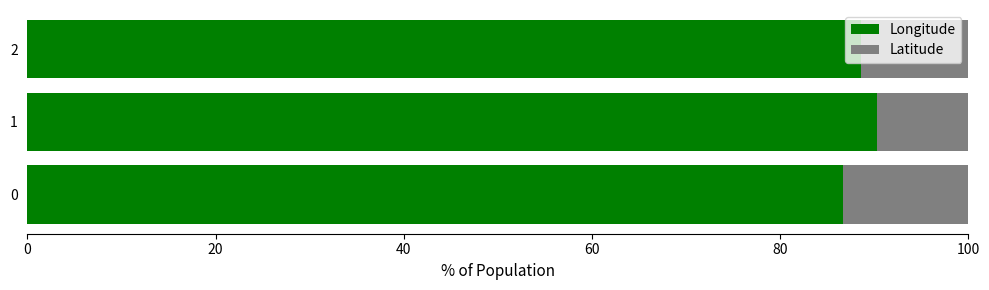

What is the average value of the Longitude series?

88.5